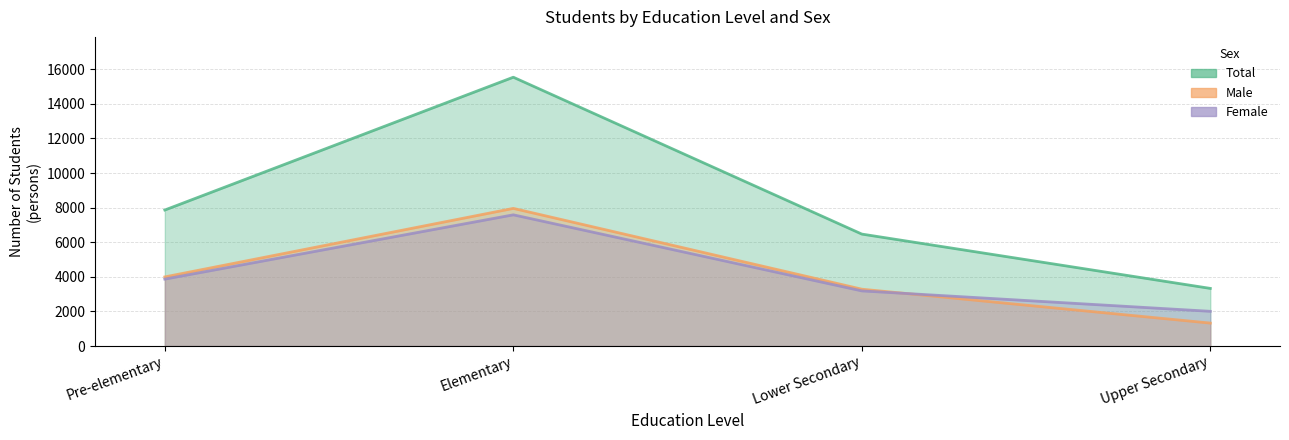

What is the average value of the Total series?

8300